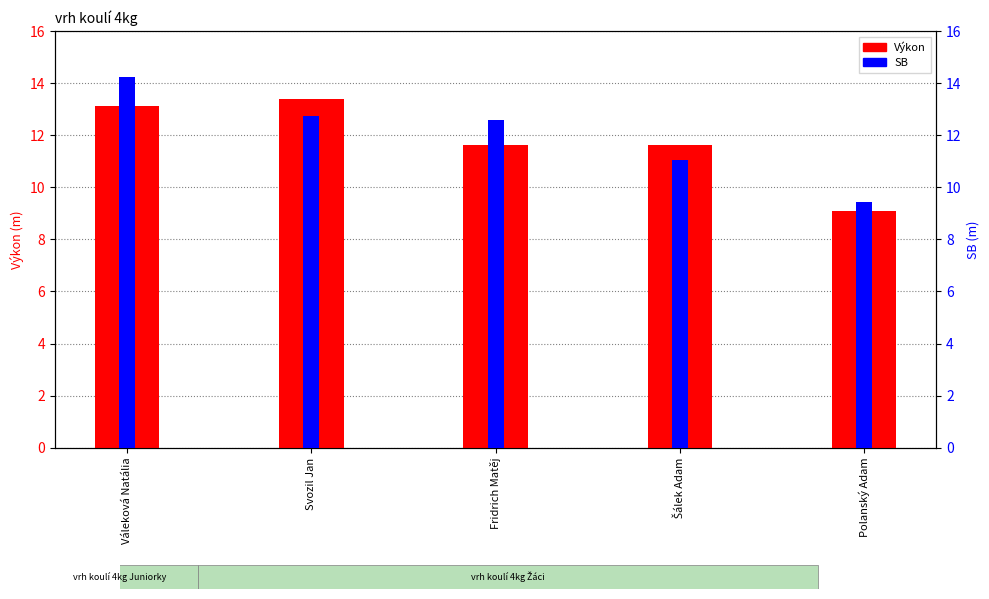

What is the average value of the SB series?

12.0